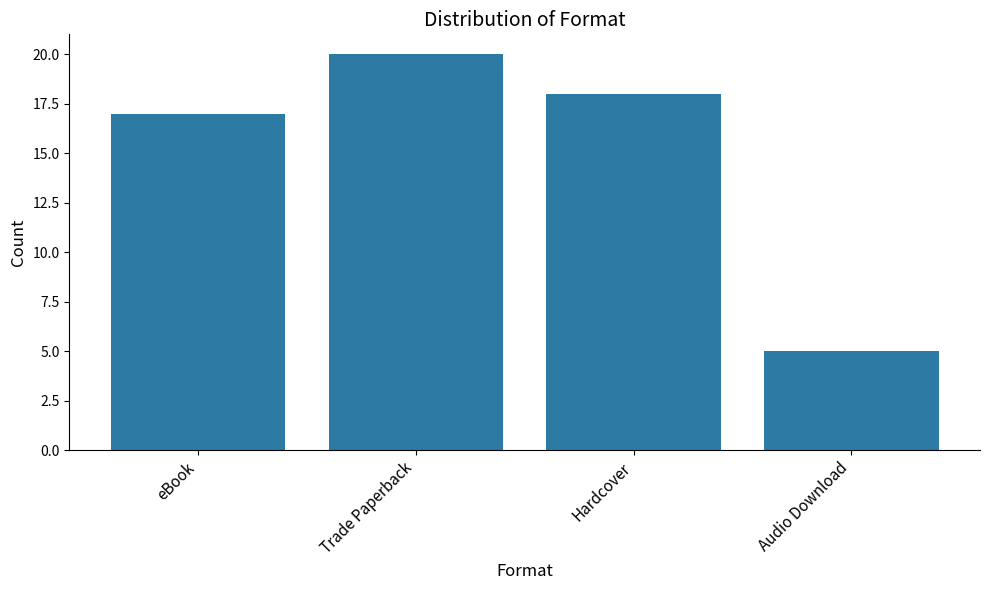

What is the value of the 1st bar from the left?

17